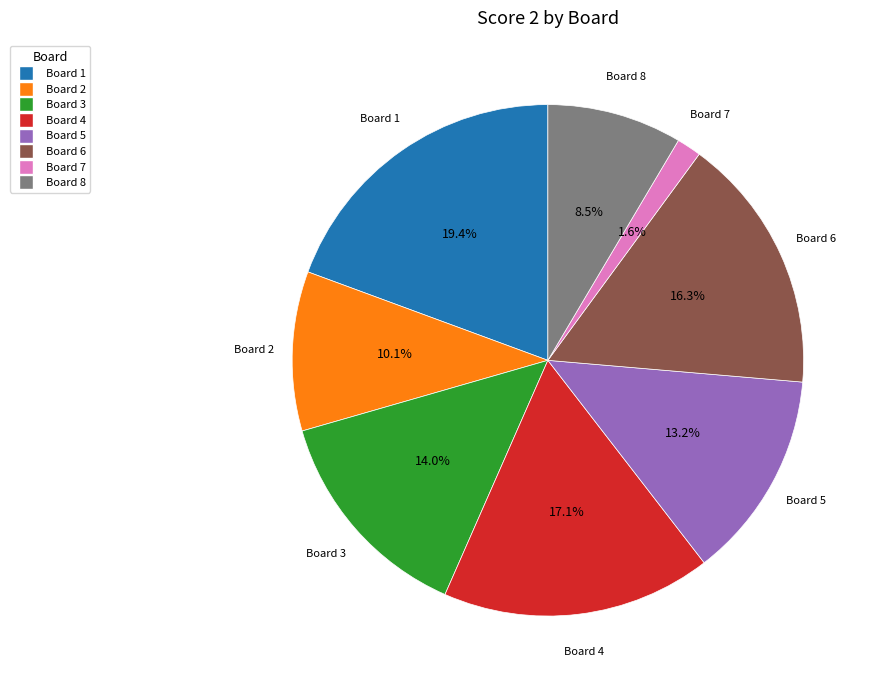

Is there a majority slice in this chart?

No